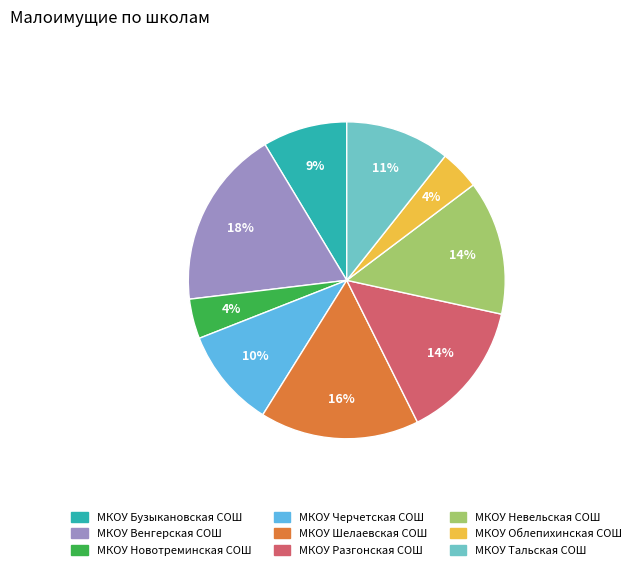

To the nearest percent, what is the difference between the МКОУ Черчетская СОШ and МКОУ Тальская СОШ slice percentages?

1%